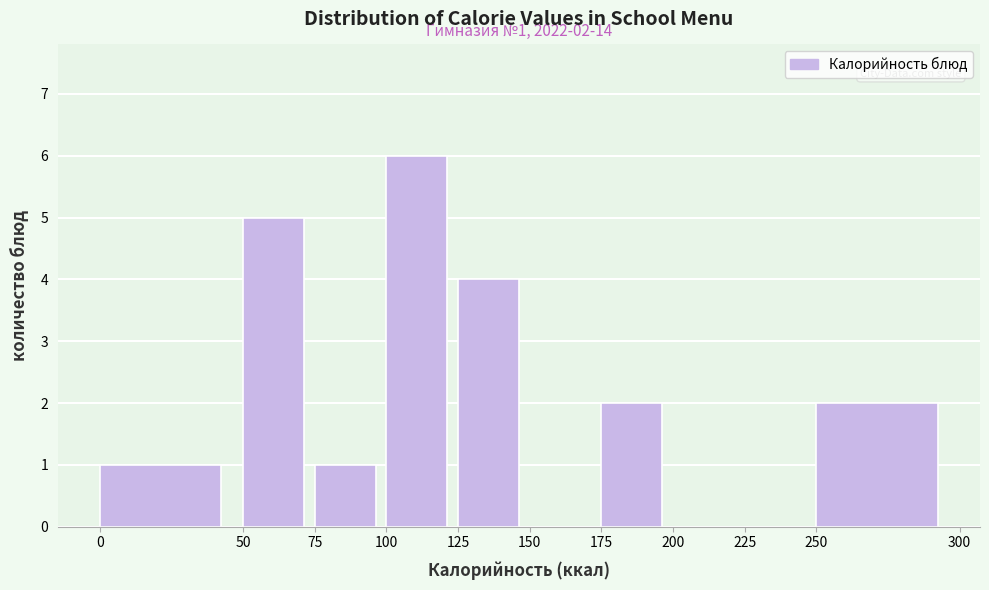

Over which range of the x-axis is the bar tallest?

100 to 125